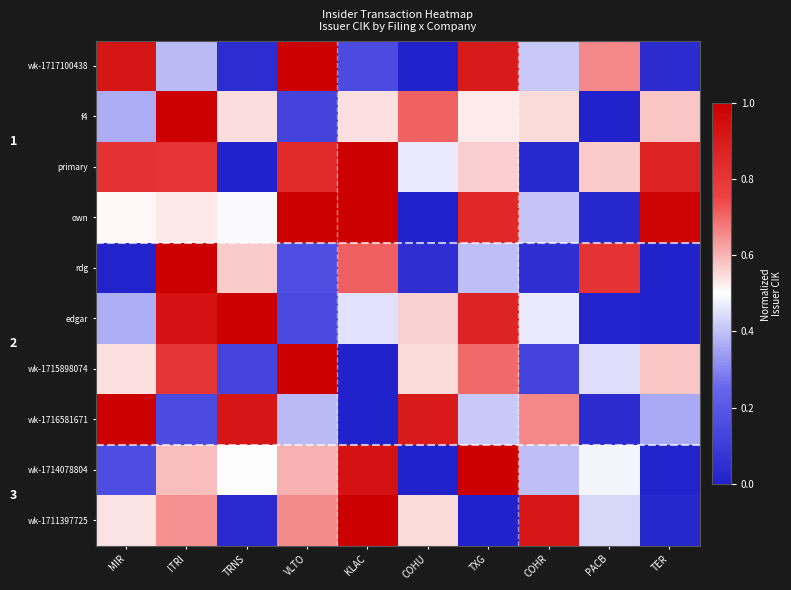

What is the difference between the maximum and minimum values in the wk-1711397725 series?

1.0